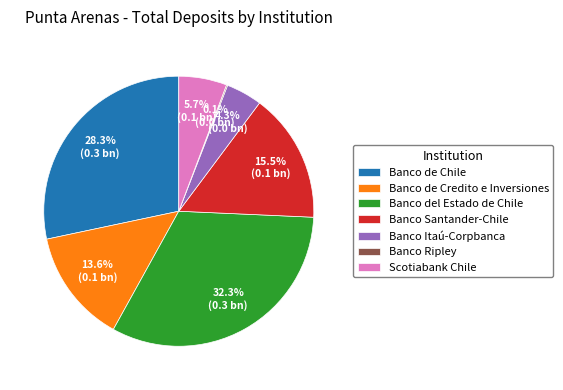

True or false: Banco Santander-Chile accounts for 4% of the total.

False